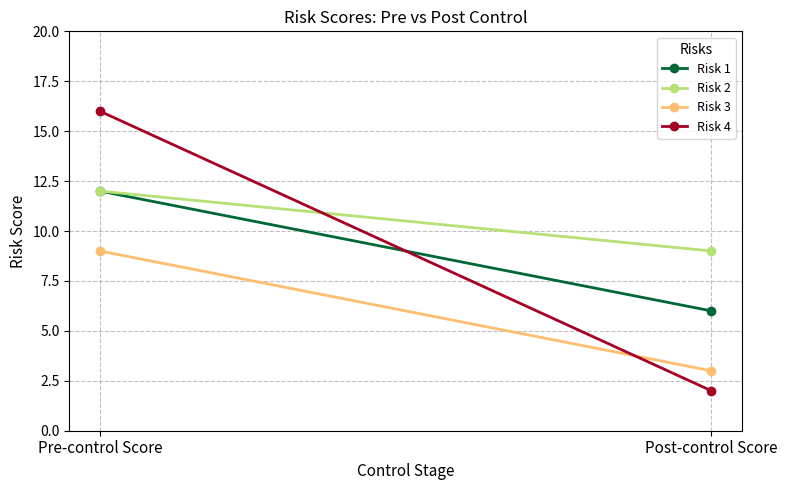

Which series has the largest total across all categories?

Risk 2